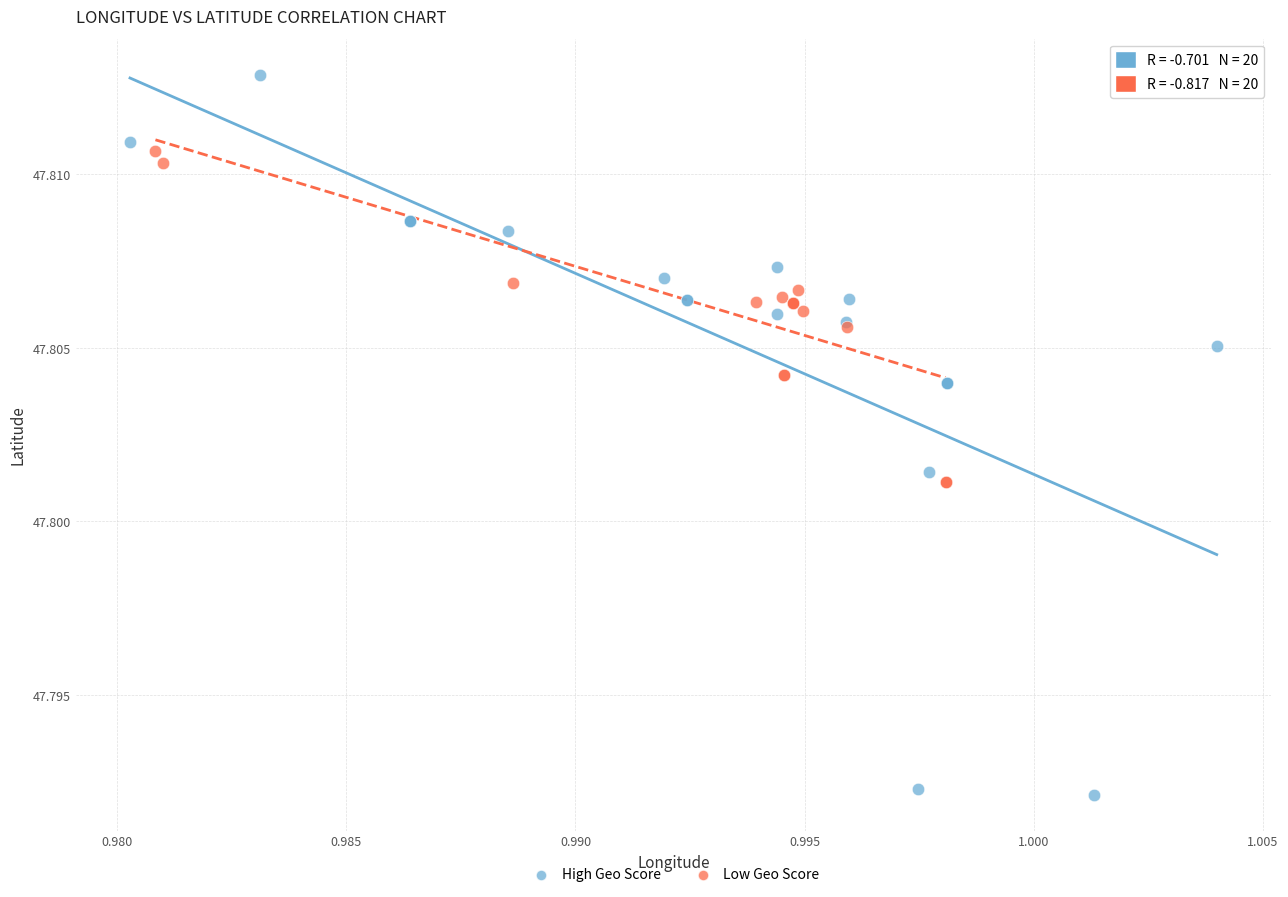

Which series reaches the minimum Y coordinate?

High Geo Score